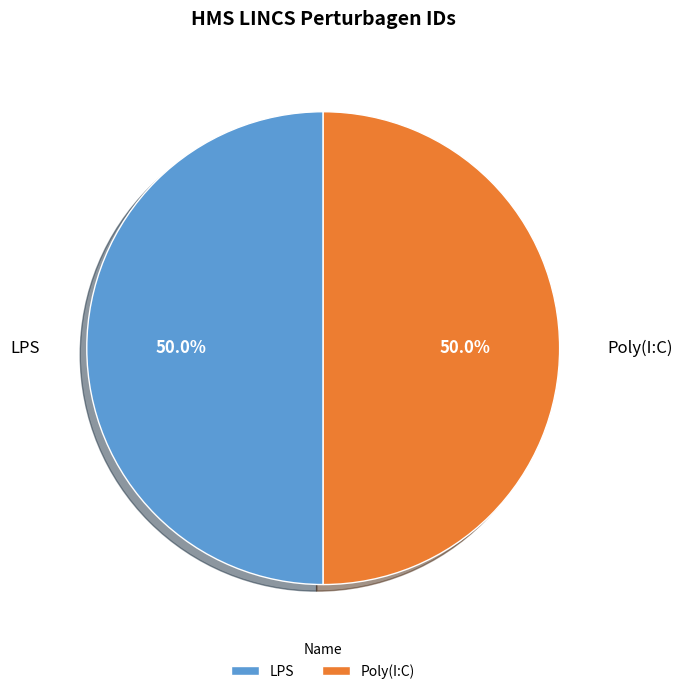

Count the number of slices in the pie.

2